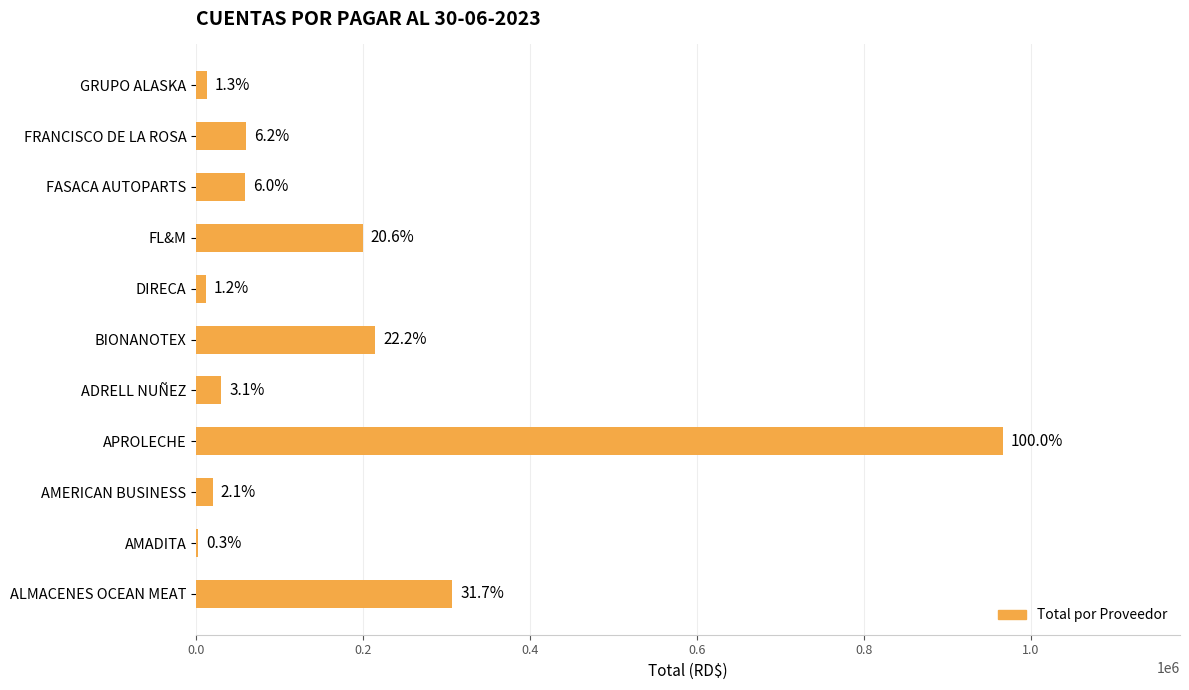

What is the difference between the maximum and second lowest values?

954930.0